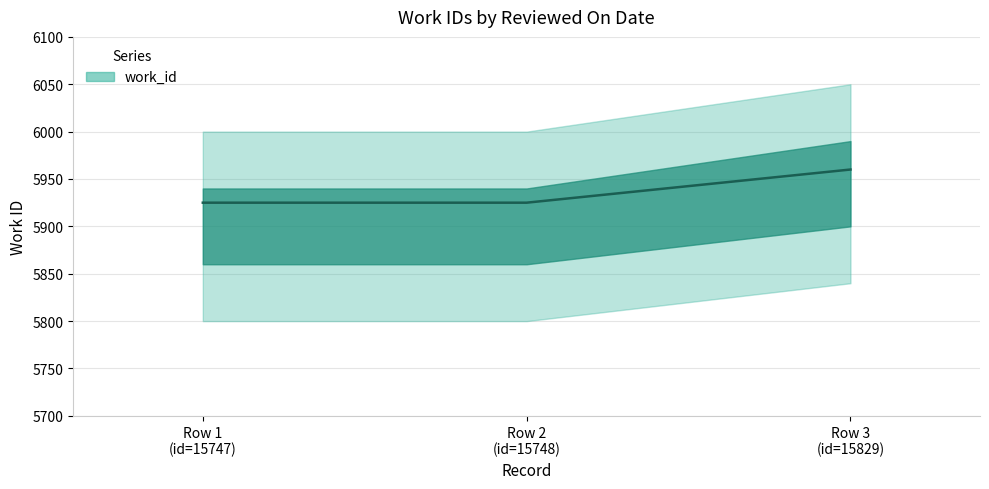

How many lines are shown in the chart?

1